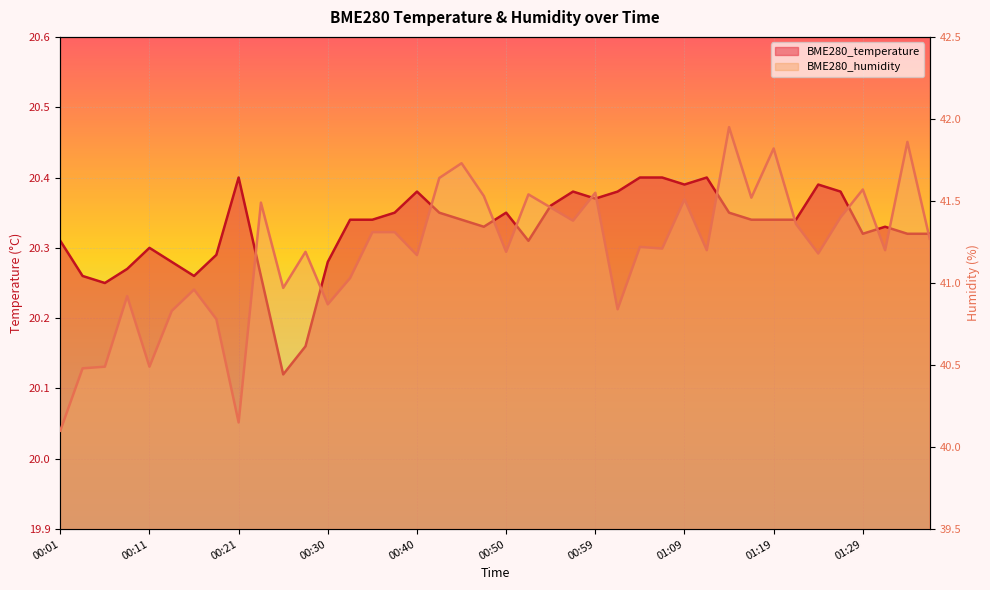

At which category is the sum across all series the highest?

01:14